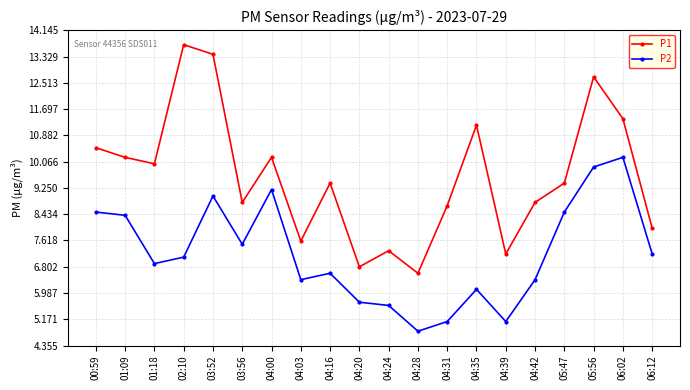

What is the sum of the P1 values at 03:52 and 04:39?

20.6